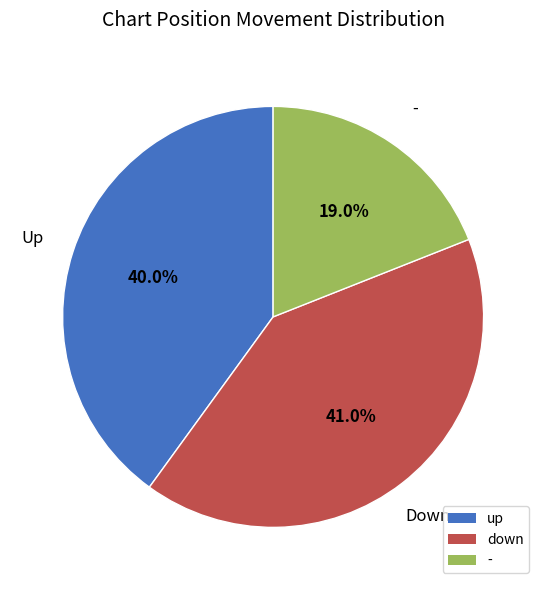

How many slices are in this pie chart?

3